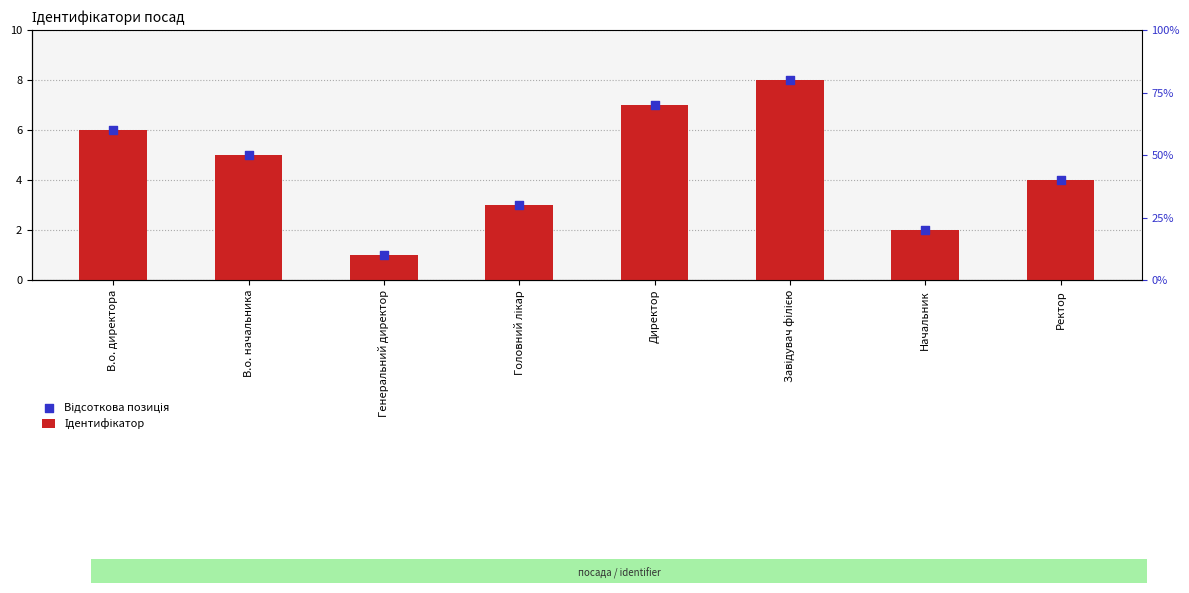

Which series reaches the minimum Y coordinate?

Ідентифікатор